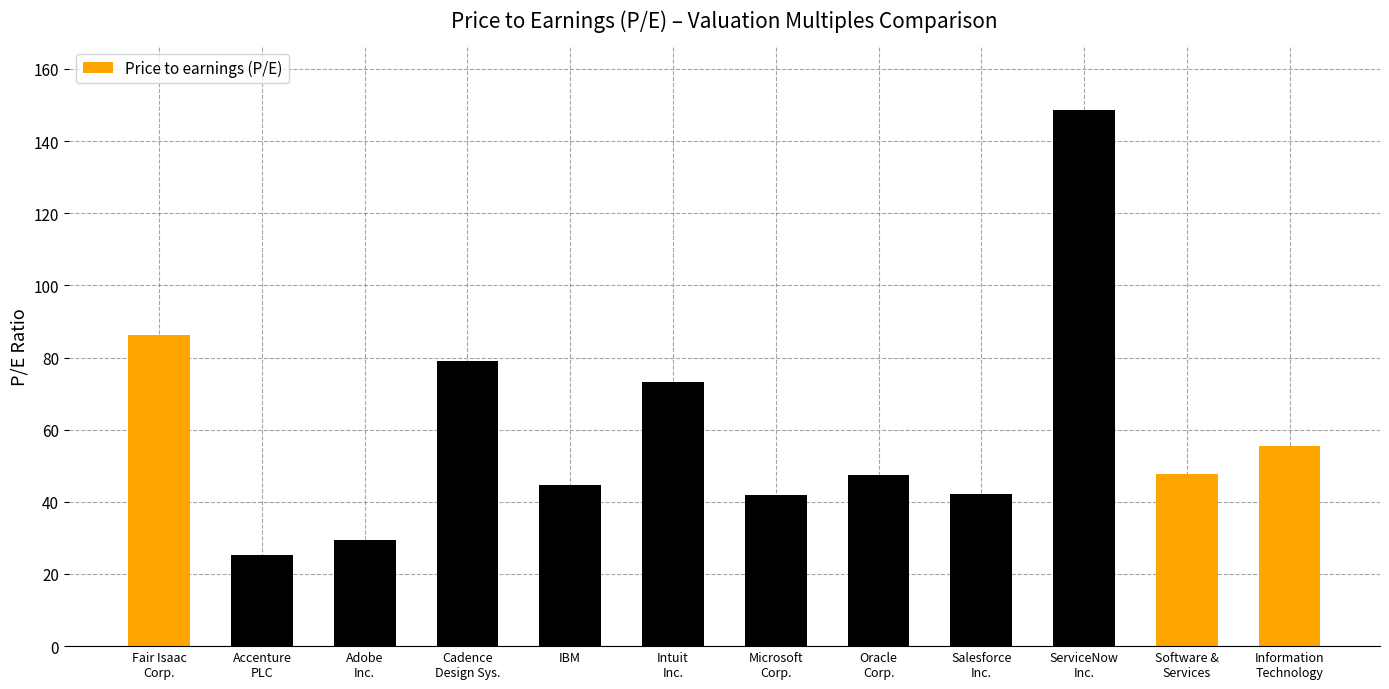

True or false: the data shows 79.0 at Cadence
Design Sys..

True